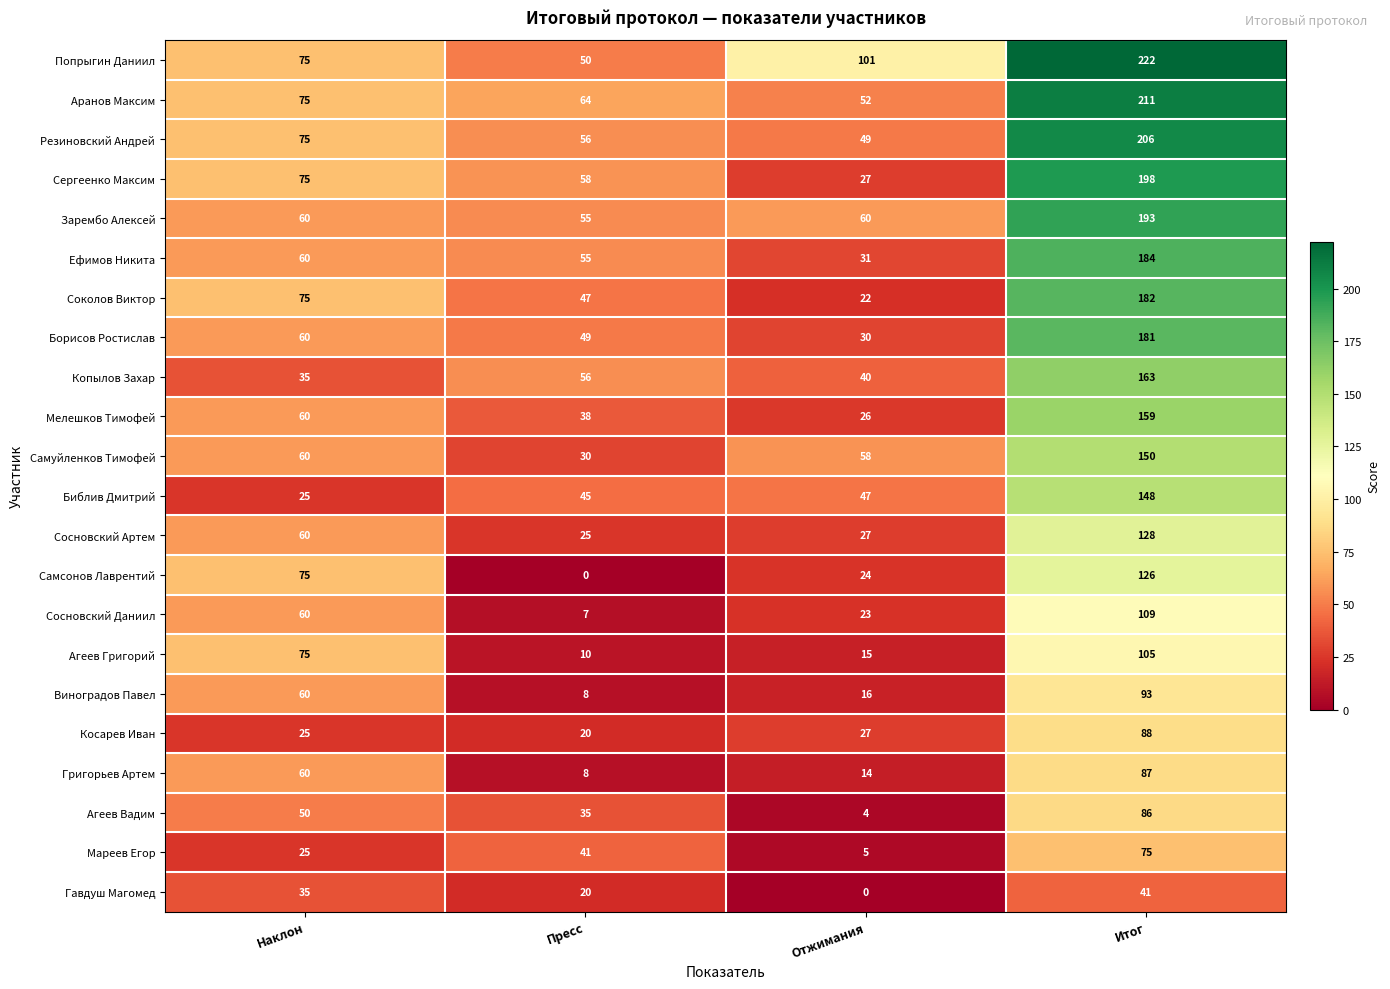

The value of Зарембо Алексей at Итог is 131. True or false?

False